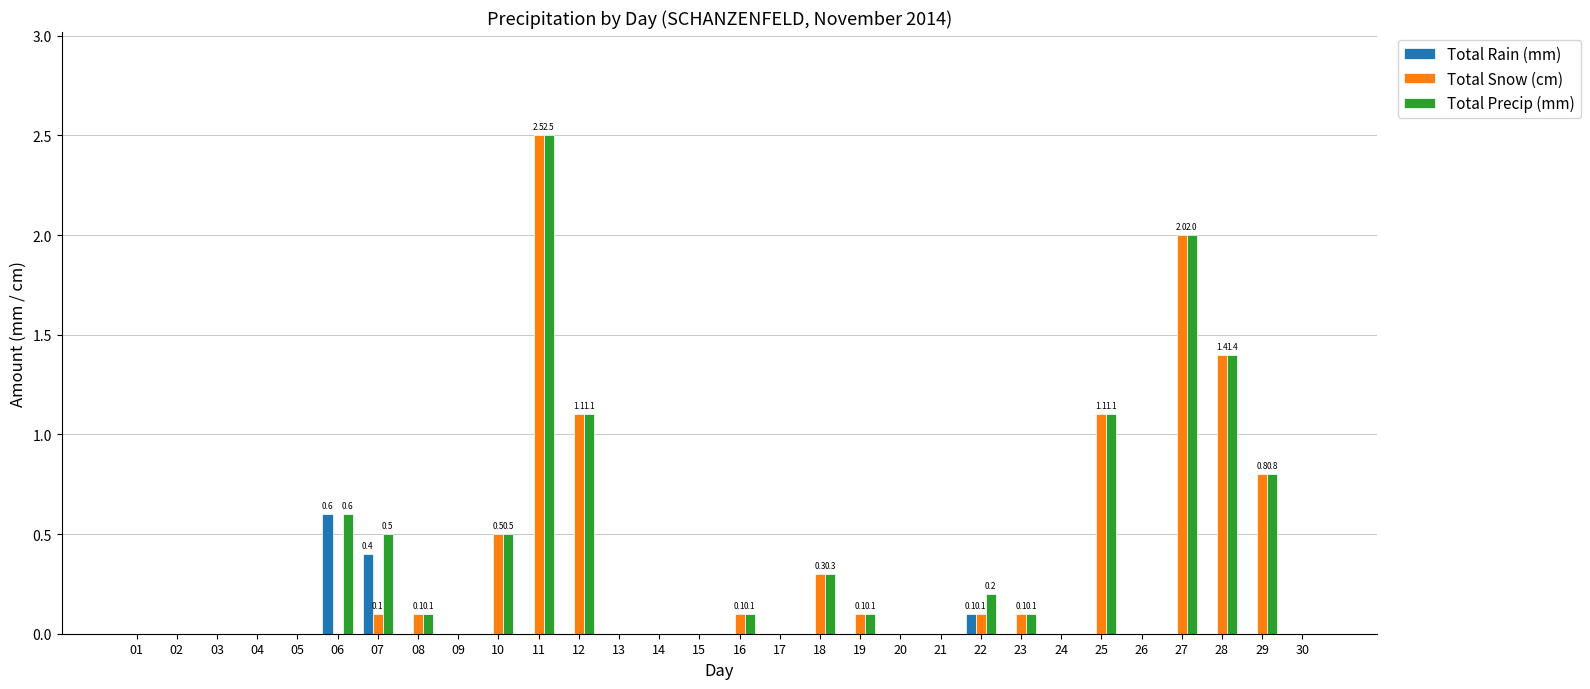

Reading left to right, extract all data points from this chart.

Total Rain (mm): 0.0	0.0	0.0	0.0	0.0	0.6	0.4	0.0	0.0	0.0	0.0	0.0	0.0	0.0	0.0	0.0	0.0	0.0	0.0	0.0	0.0	0.1	0.0	0.0	0.0	0.0	0.0	0.0	0.0	0.0
Total Snow (cm): 0.0	0.0	0.0	0.0	0.0	0.0	0.1	0.1	0.0	0.5	2.5	1.1	0.0	0.0	0.0	0.1	0.0	0.3	0.1	0.0	0.0	0.1	0.1	0.0	1.1	0.0	2.0	1.4	0.8	0.0
Total Precip (mm): 0.0	0.0	0.0	0.0	0.0	0.6	0.5	0.1	0.0	0.5	2.5	1.1	0.0	0.0	0.0	0.1	0.0	0.3	0.1	0.0	0.0	0.2	0.1	0.0	1.1	0.0	2.0	1.4	0.8	0.0